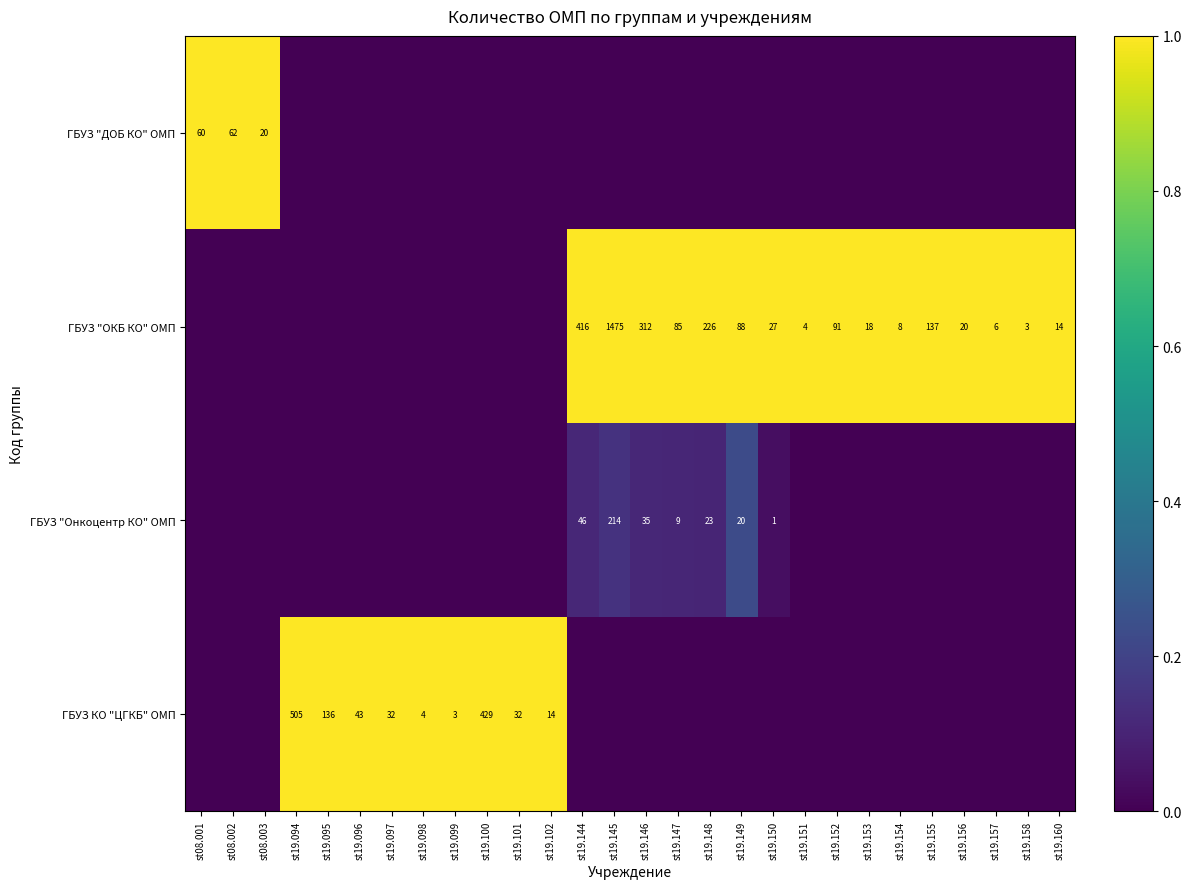

How many series are shown in this chart?

4